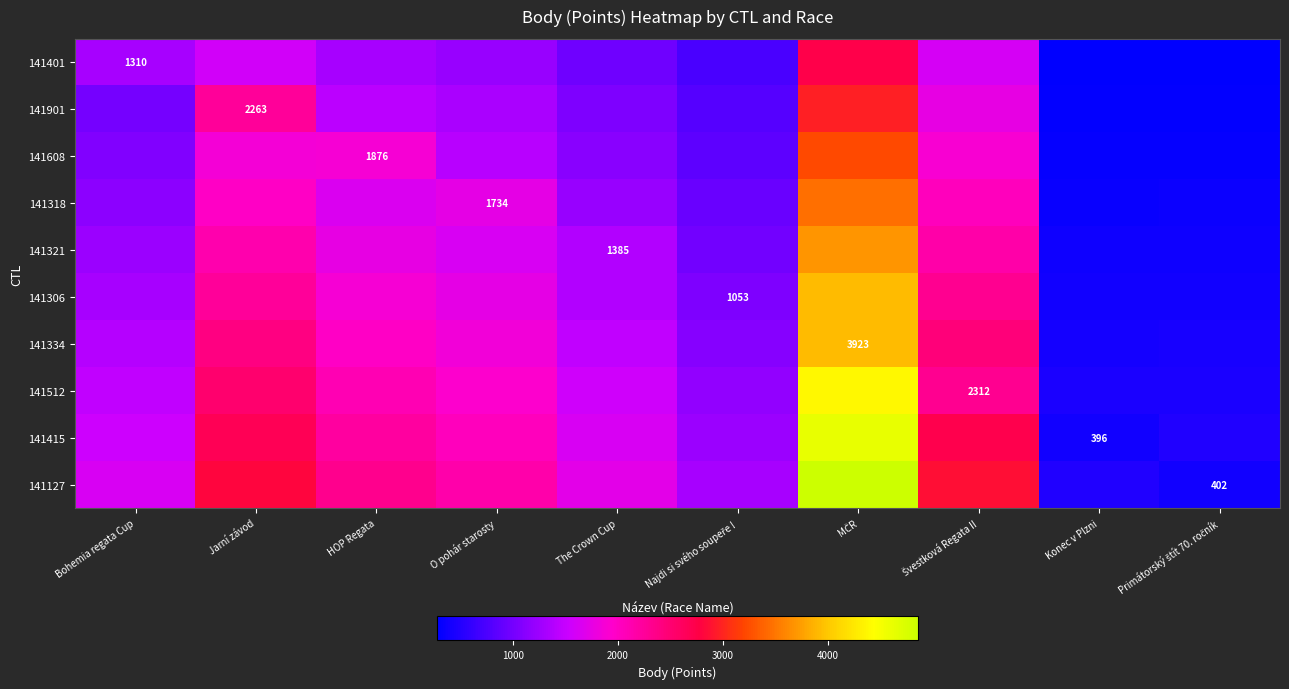

What is the difference between the 141401 values at Švestková Regata II and Najdi si svého soupeře !?

881.3